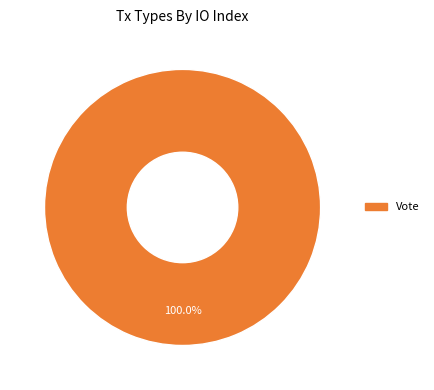

Is there any slice that represents more than half of the pie?

Yes